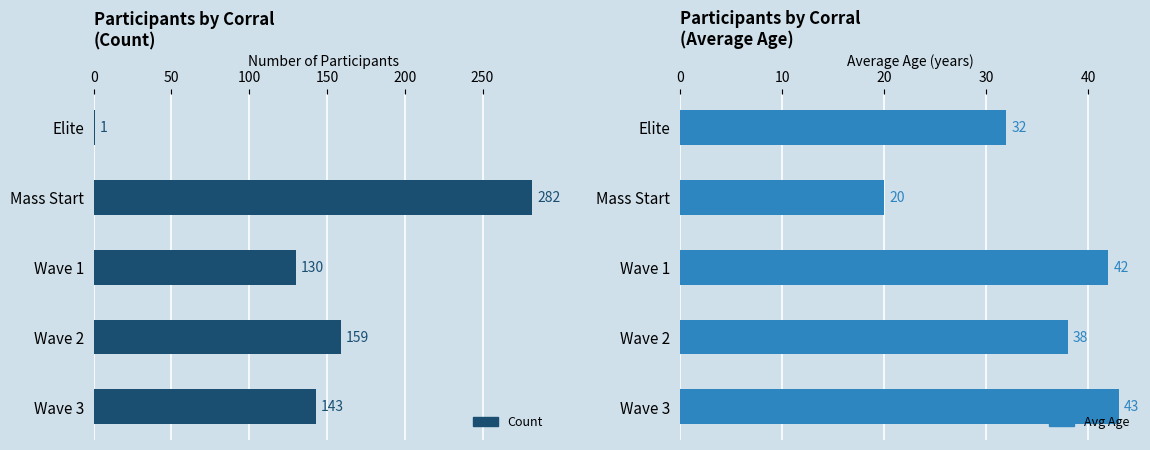

What are all the series names shown in the legend?

Count, Avg Age